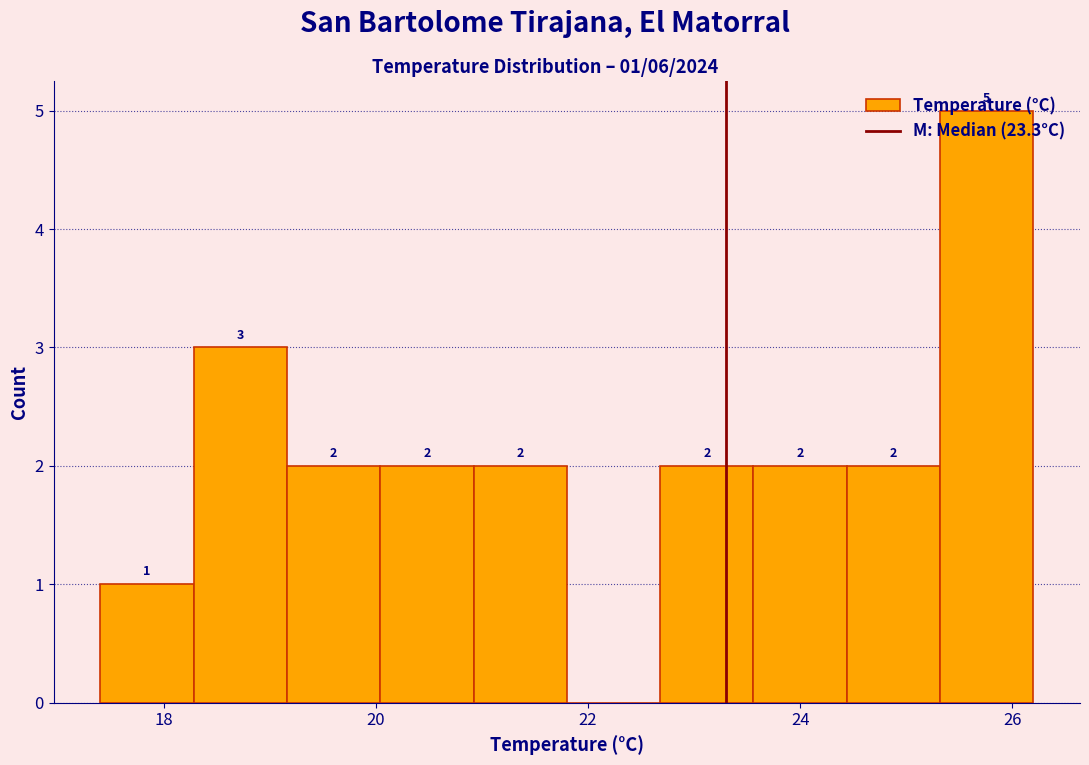

Over which range of the x-axis is the bar tallest?

25.32 to 26.20